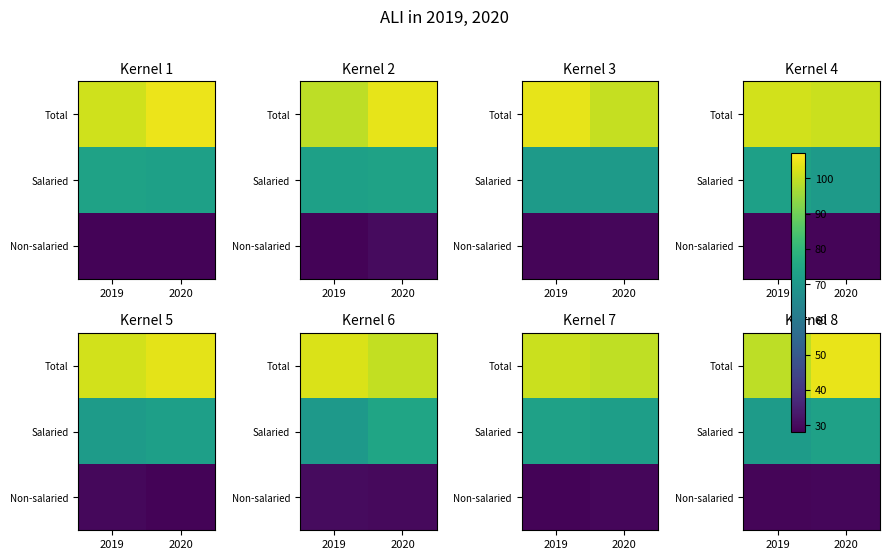

How many distinct data groups are displayed?

3